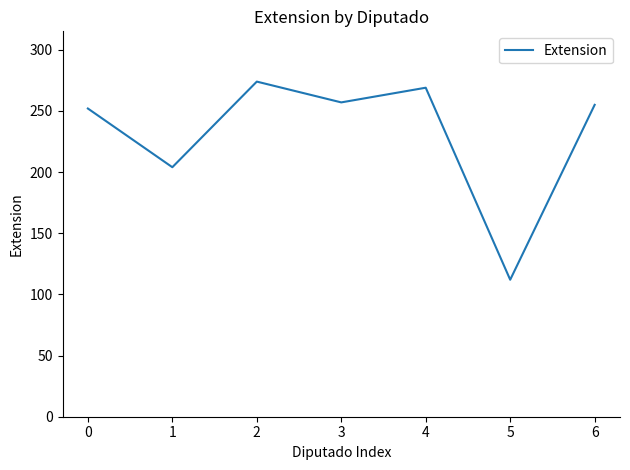

Reading left to right, what are all the values shown in this chart?

0=252	1=204	2=274	3=257	4=269	5=112	6=255